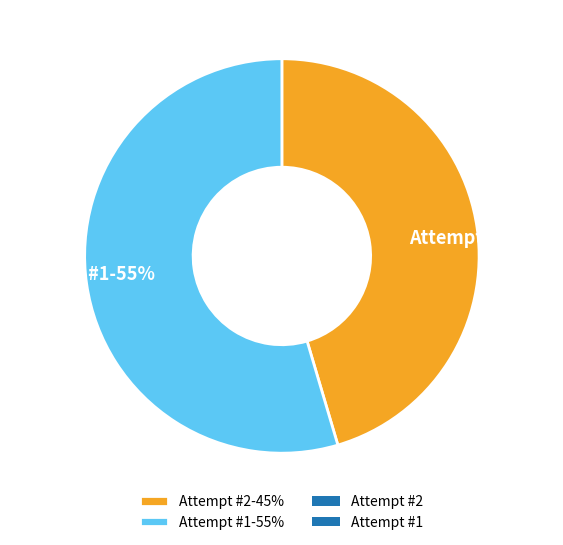

Combined, do Attempt #2-45% and Attempt #1-55% account for over 50%?

Yes